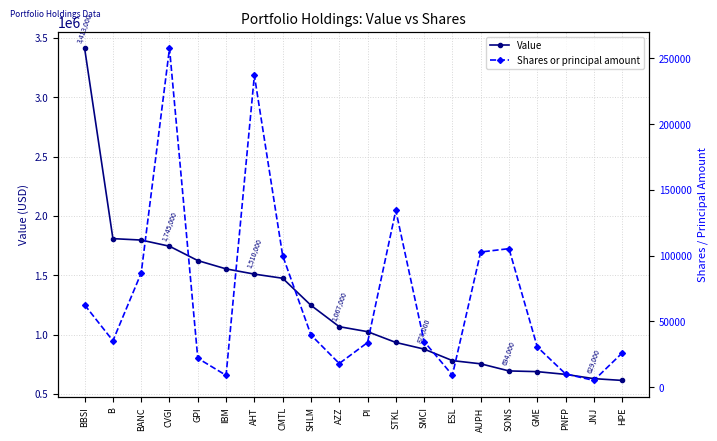

At AHT, list the series in order from smallest to largest.

Shares or principal amount, Value